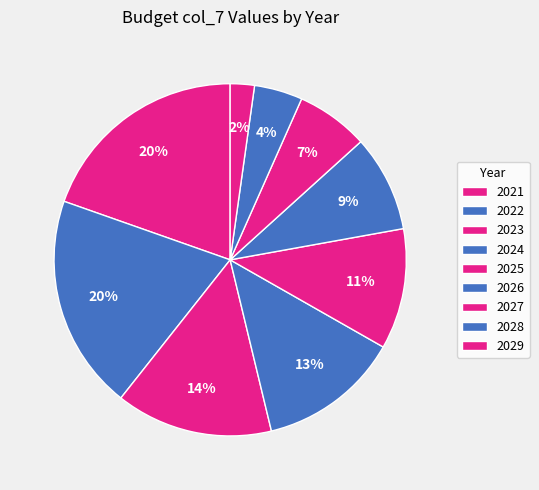

How many slices are in this pie chart?

9